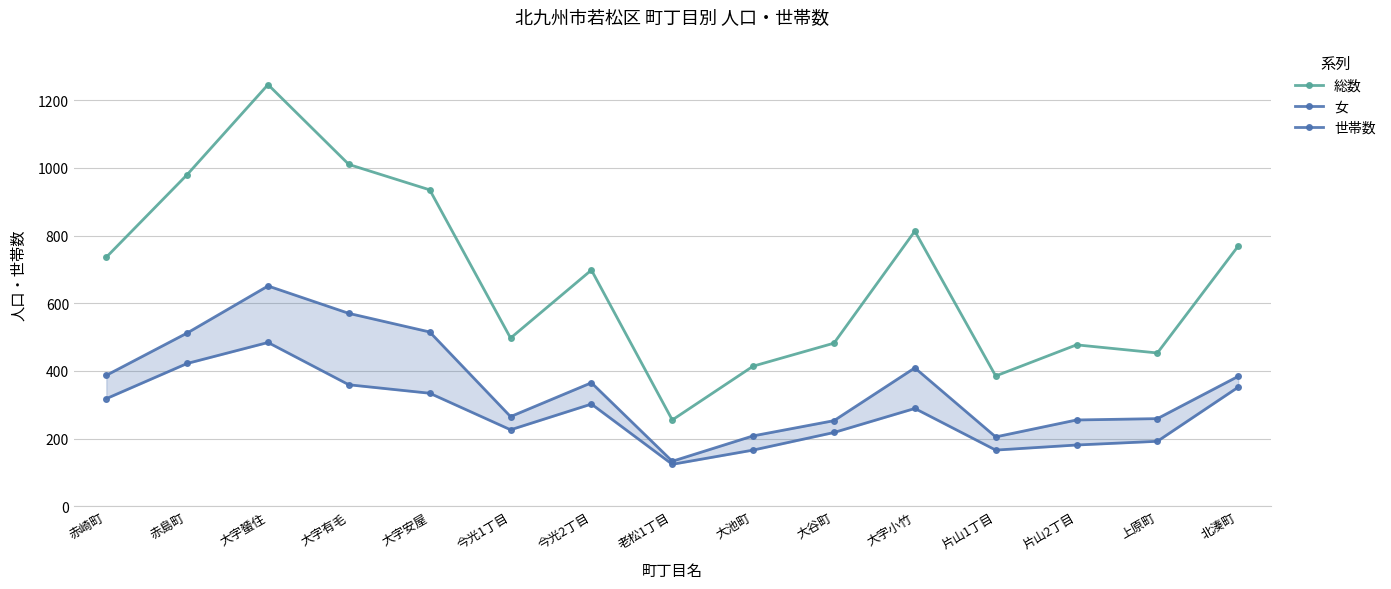

What position from the left is 今光1丁目?

6